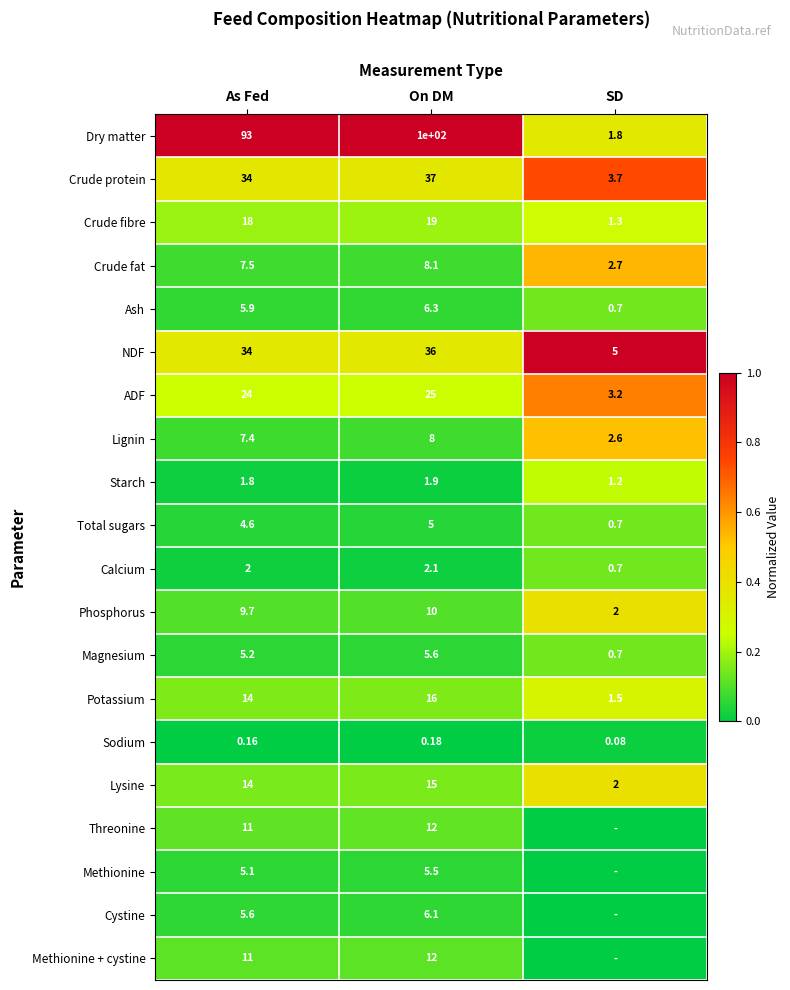

At which label does Total sugars first exceed 4?

As Fed